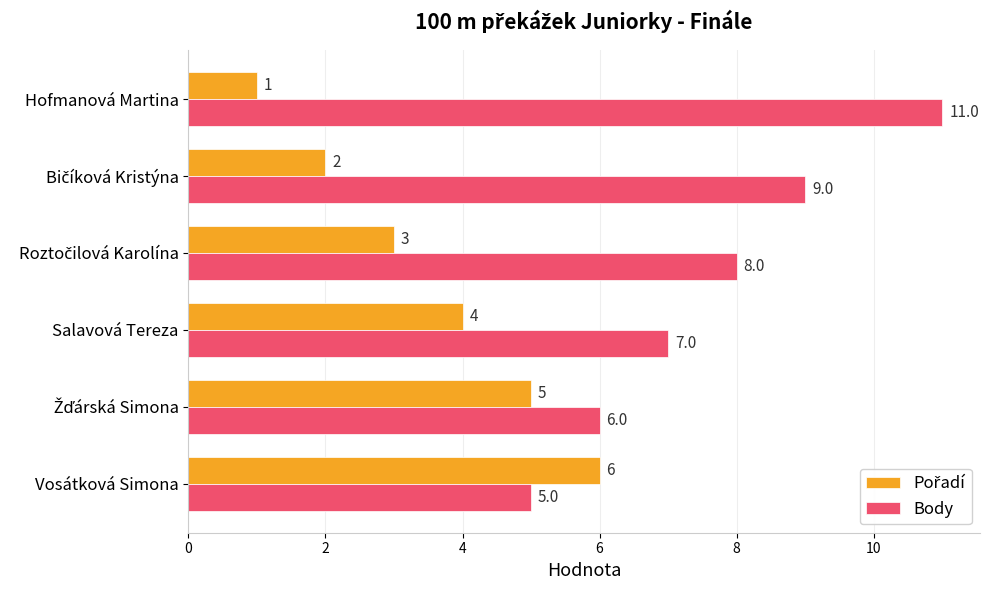

Which series has the largest range (max minus min)?

Body